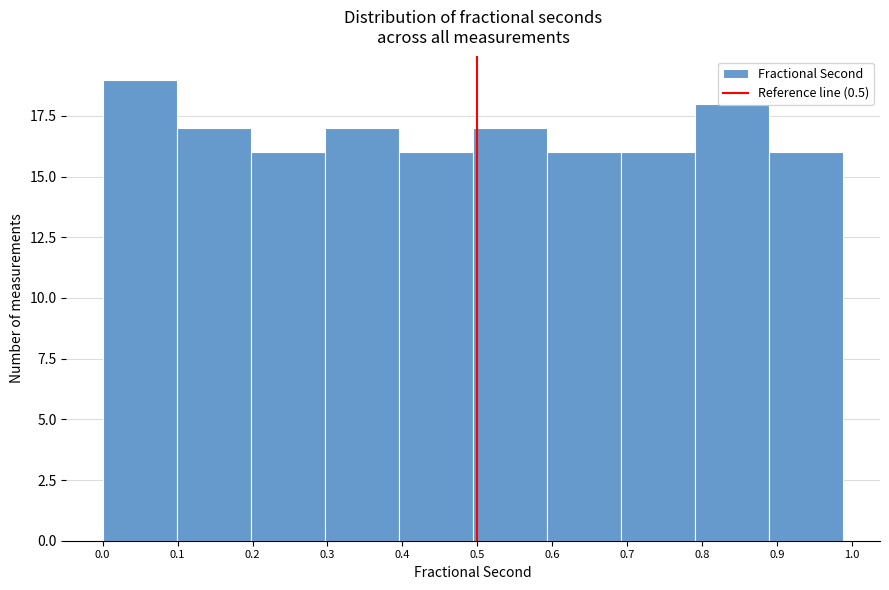

Reading left to right, transcribe this chart: for each bar, give the range it covers on the x-axis and its height. Neither the bar edges nor the heights are printed on the chart, so give them approximately, as read against the axes.

0.00 to 0.10: 19
0.10 to 0.20: 17
0.20 to 0.30: 16
0.30 to 0.40: 17
0.40 to 0.49: 16
0.49 to 0.59: 17
0.59 to 0.69: 16
0.69 to 0.79: 16
0.79 to 0.89: 18
0.89 to 0.99: 16